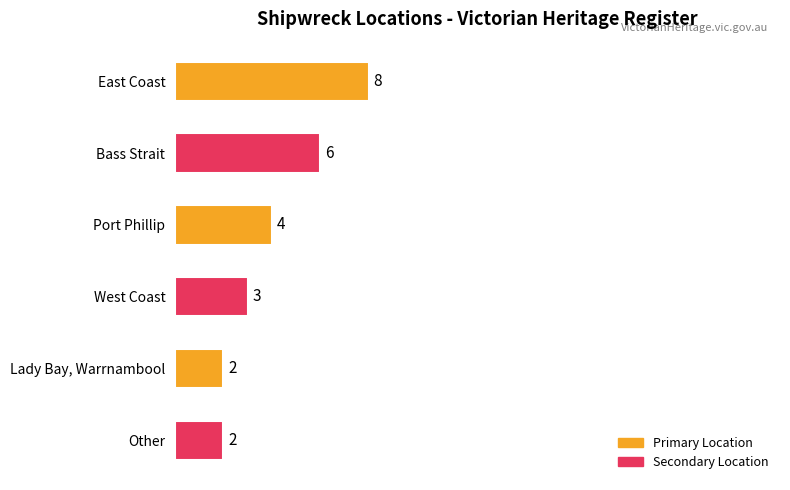

What is the greatest value displayed?

8